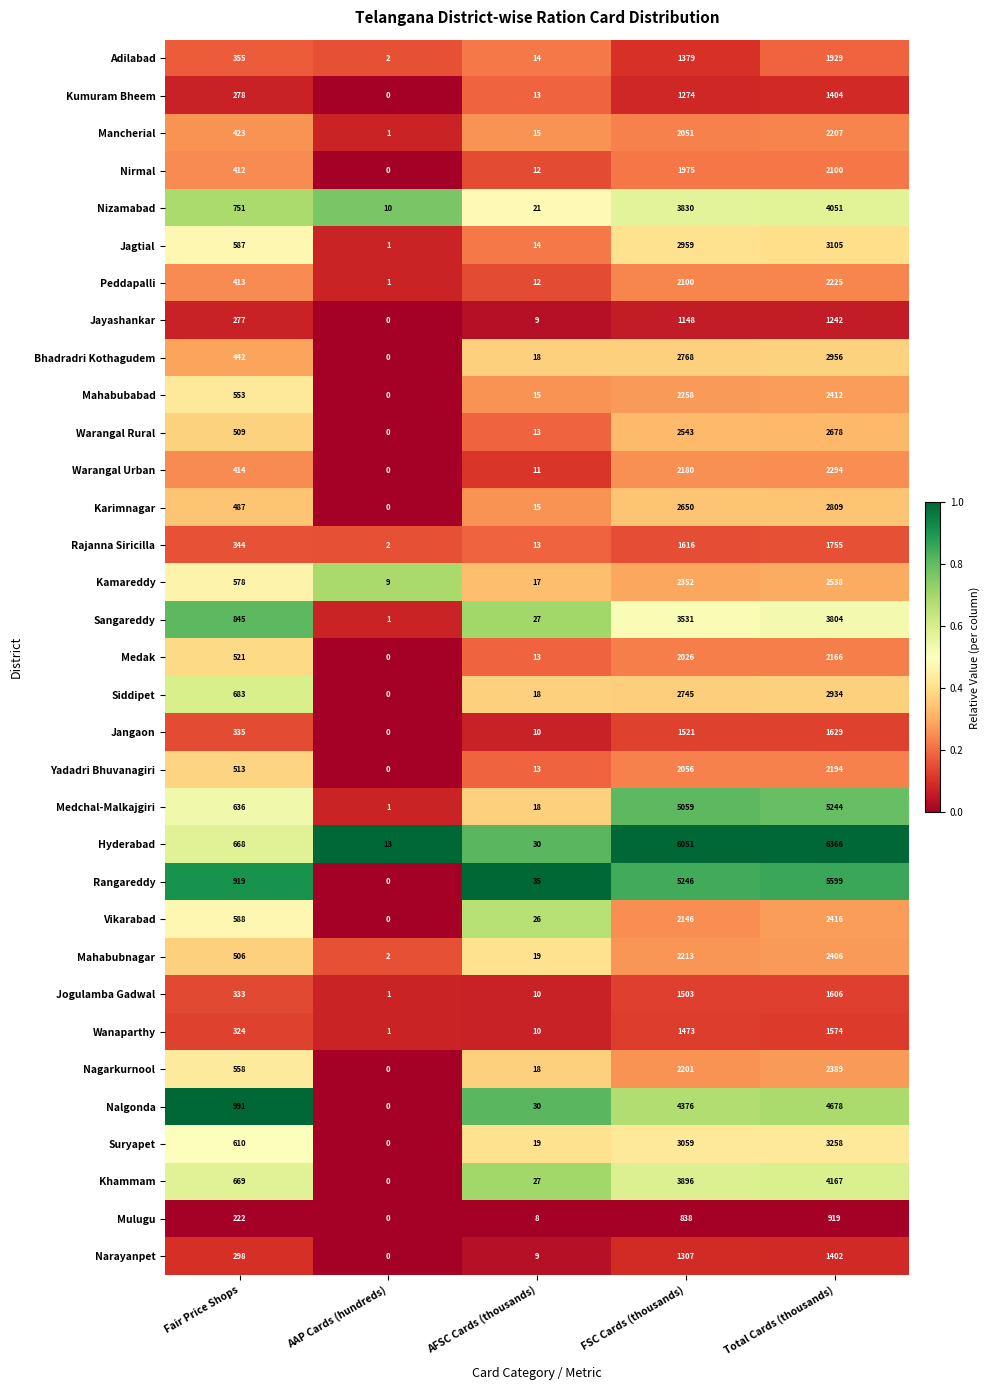

At which label is Kamareddy closest to 1273?

Fair Price Shops